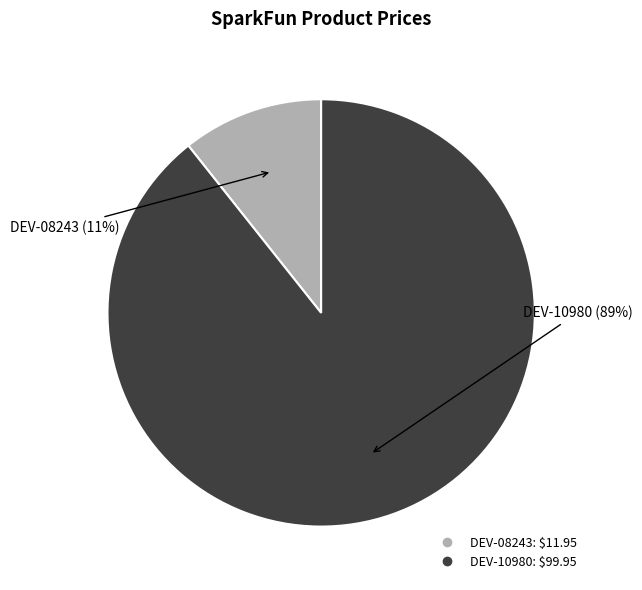

Is there any slice that represents more than half of the pie?

Yes